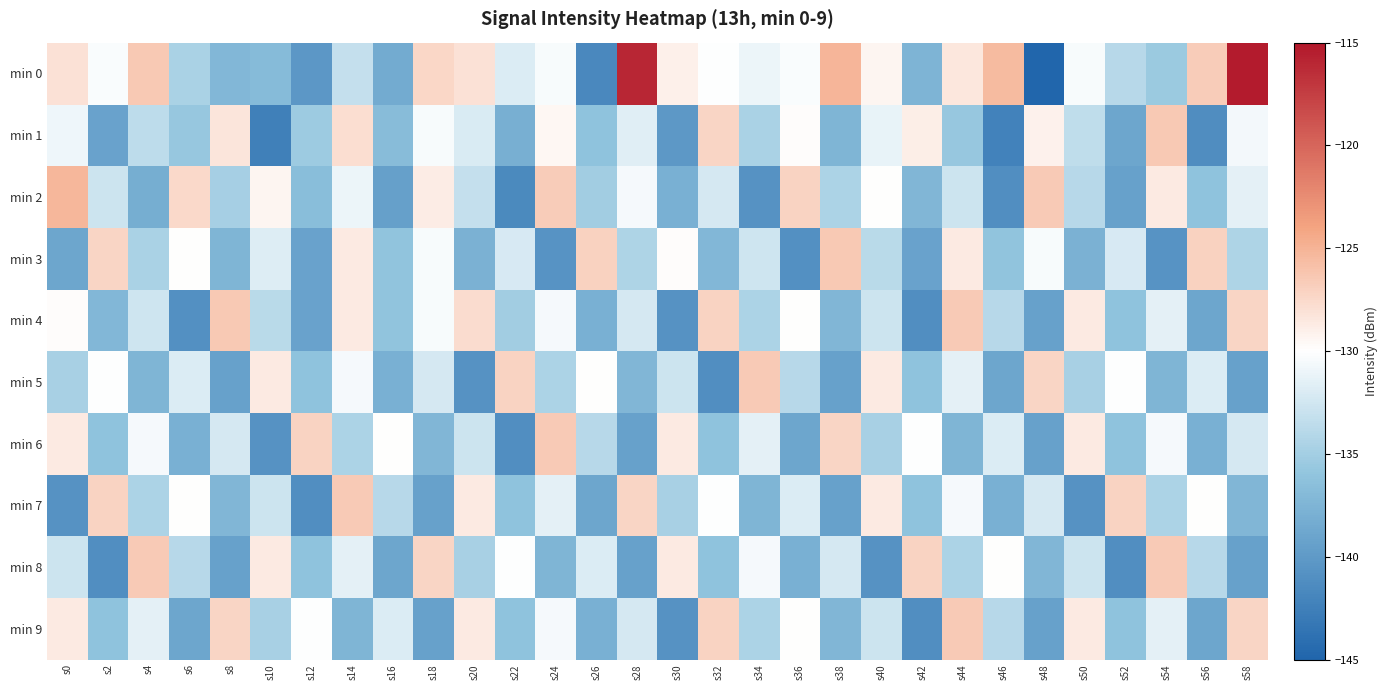

Which series has the largest range (max minus min)?

min 0